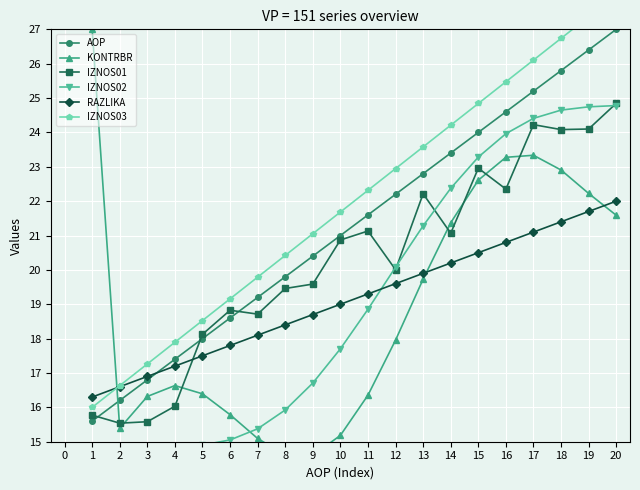

Is it true that RAZLIKA equals 21.7 at 19?

True